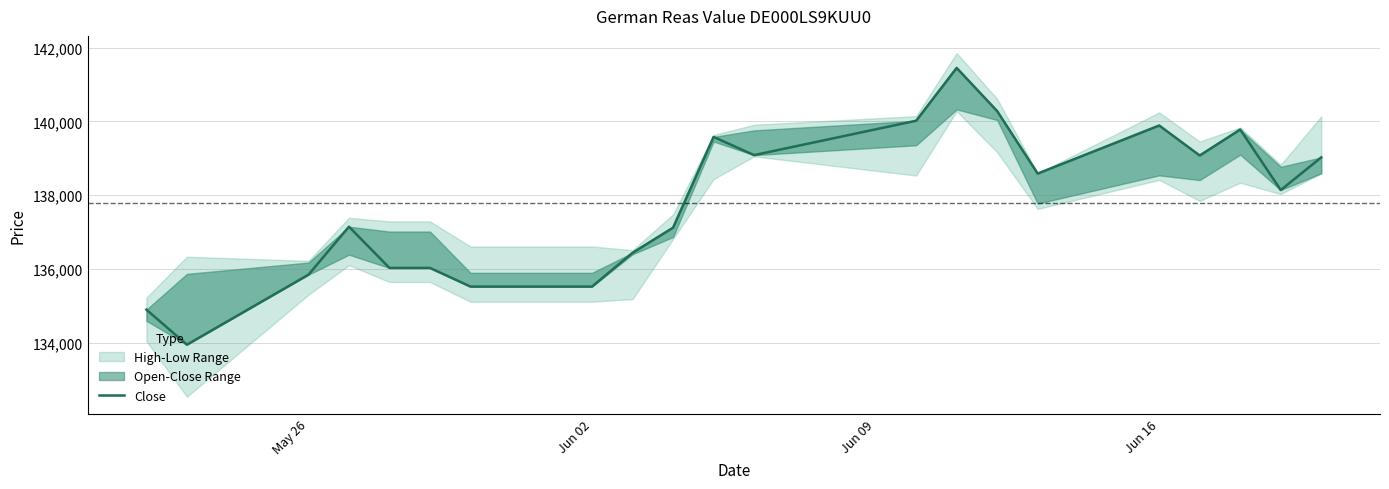

Reading left to right, list all the values displayed in this chart.

134893	133942	135841	137143	136024	136024	135518	135518	136435	137118	139579	139085	140018	141451	140280	138585	139889	139075	139780	138137	139024